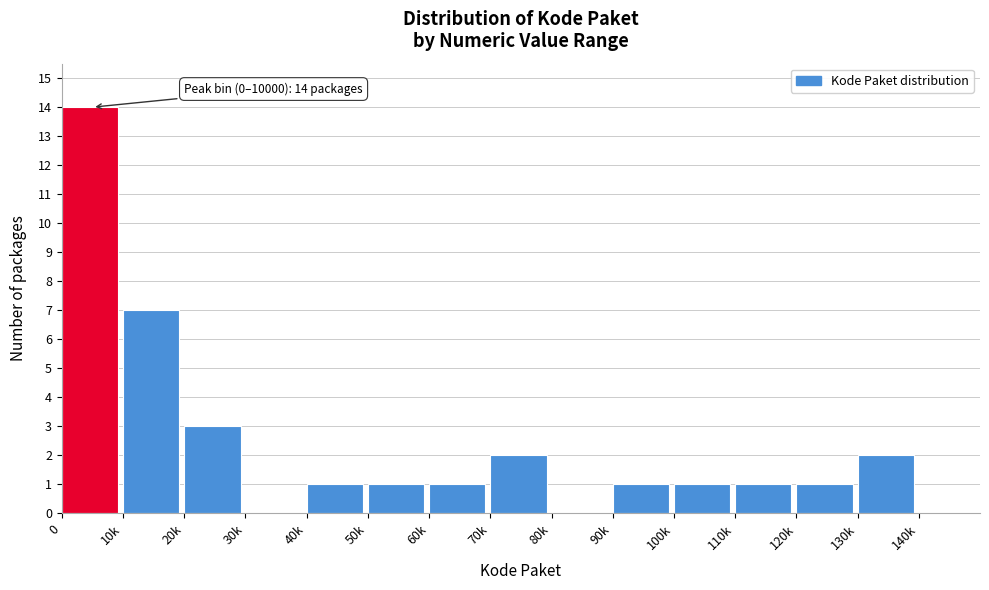

Reading right to left, what are all the values shown in this chart?

140k=0	130k=2	120k=1	110k=1	100k=1	90k=1	80k=0	70k=2	60k=1	50k=1	40k=1	30k=0	20k=3	10k=7	0=14